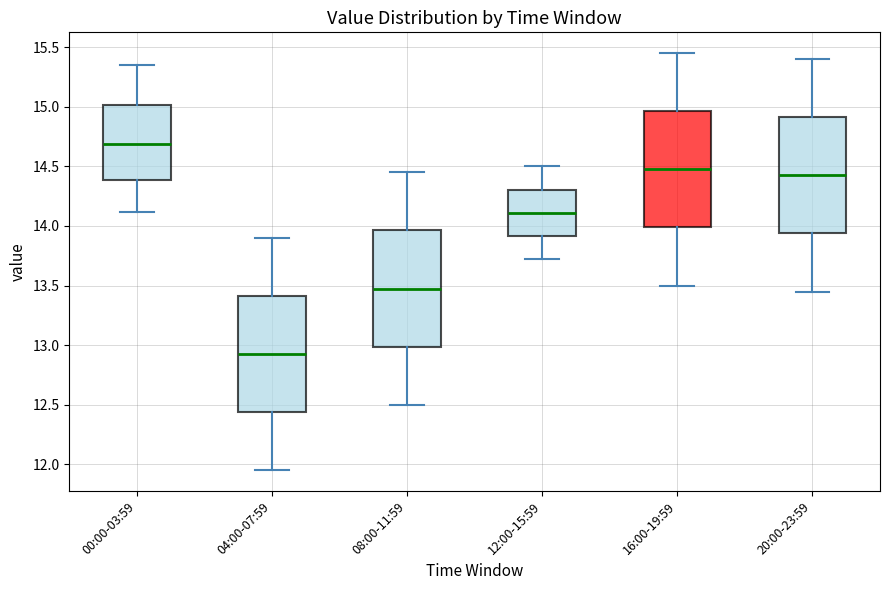

Where does the median line of the box for 12:00-15:59 sit on the y-axis? The values are not printed on the chart, so give them approximately, as read against the axis.

14.10